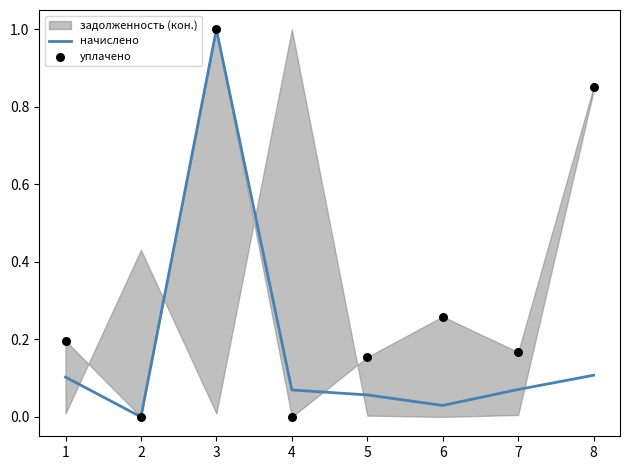

At how many categories does at least one series exceed 0?

7